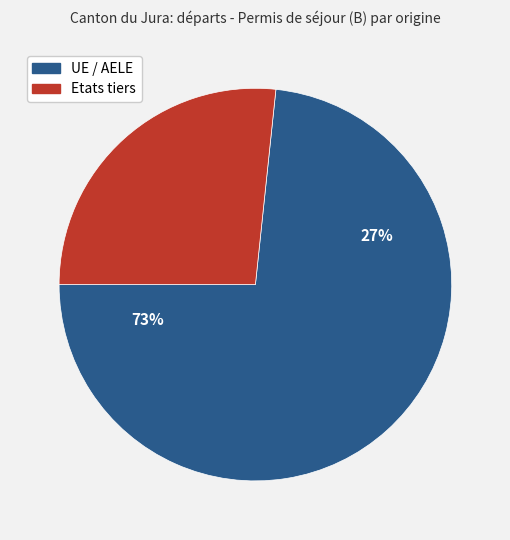

Combined, do Etats tiers and UE / AELE account for over 50%?

Yes